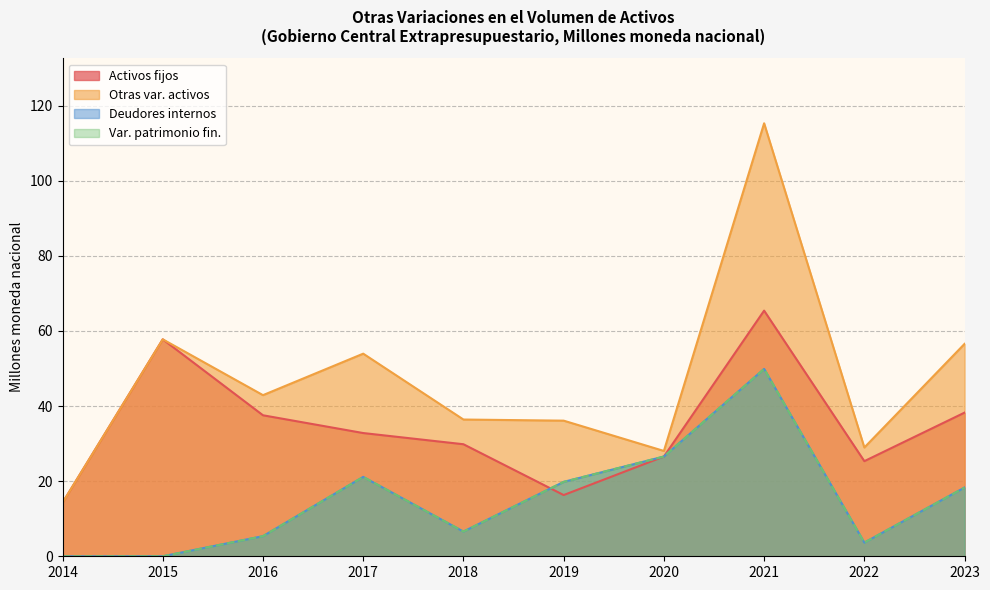

List the labels in order of Var. patrimonio fin. value, largest first.

2021, 2020, 2017, 2019, 2023, 2018, 2016, 2022, 2015, 2014